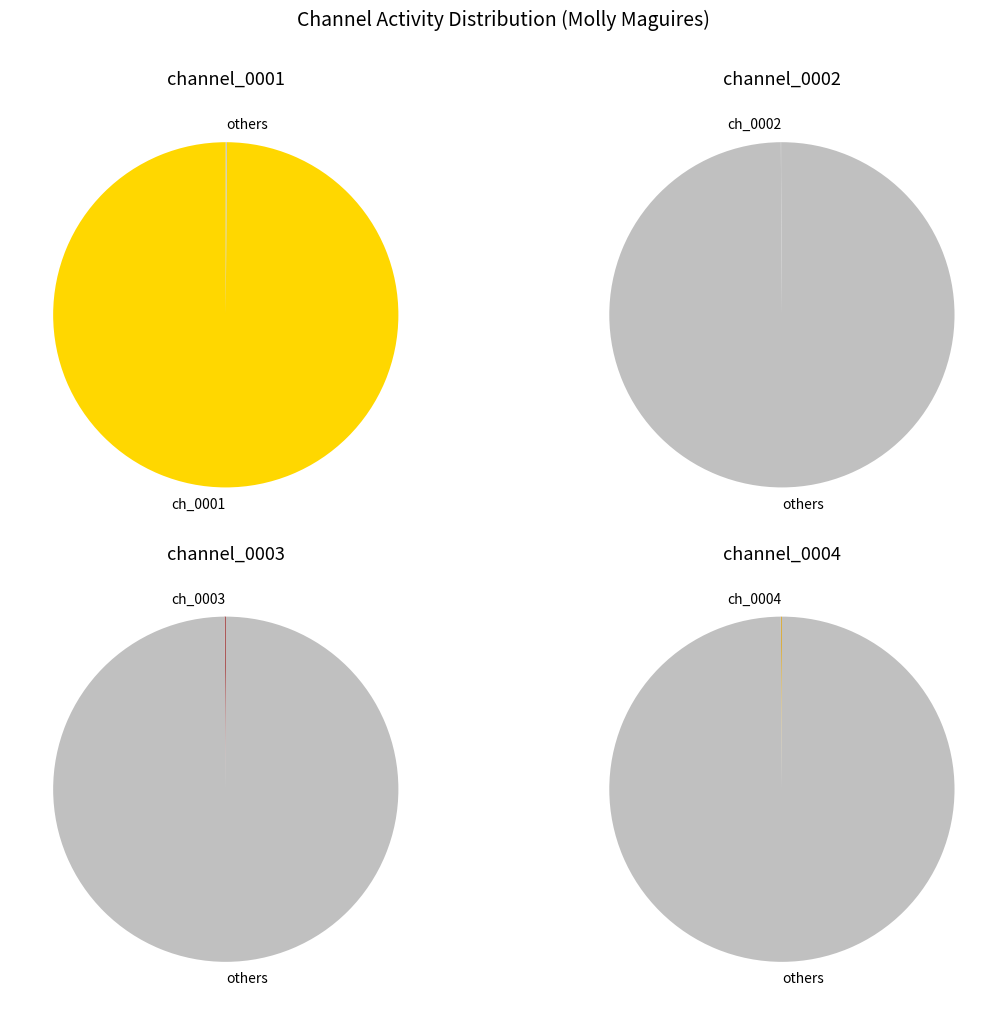

The chhs_mollymaguires_0001 slice represents 99% of the pie. True or false?

False